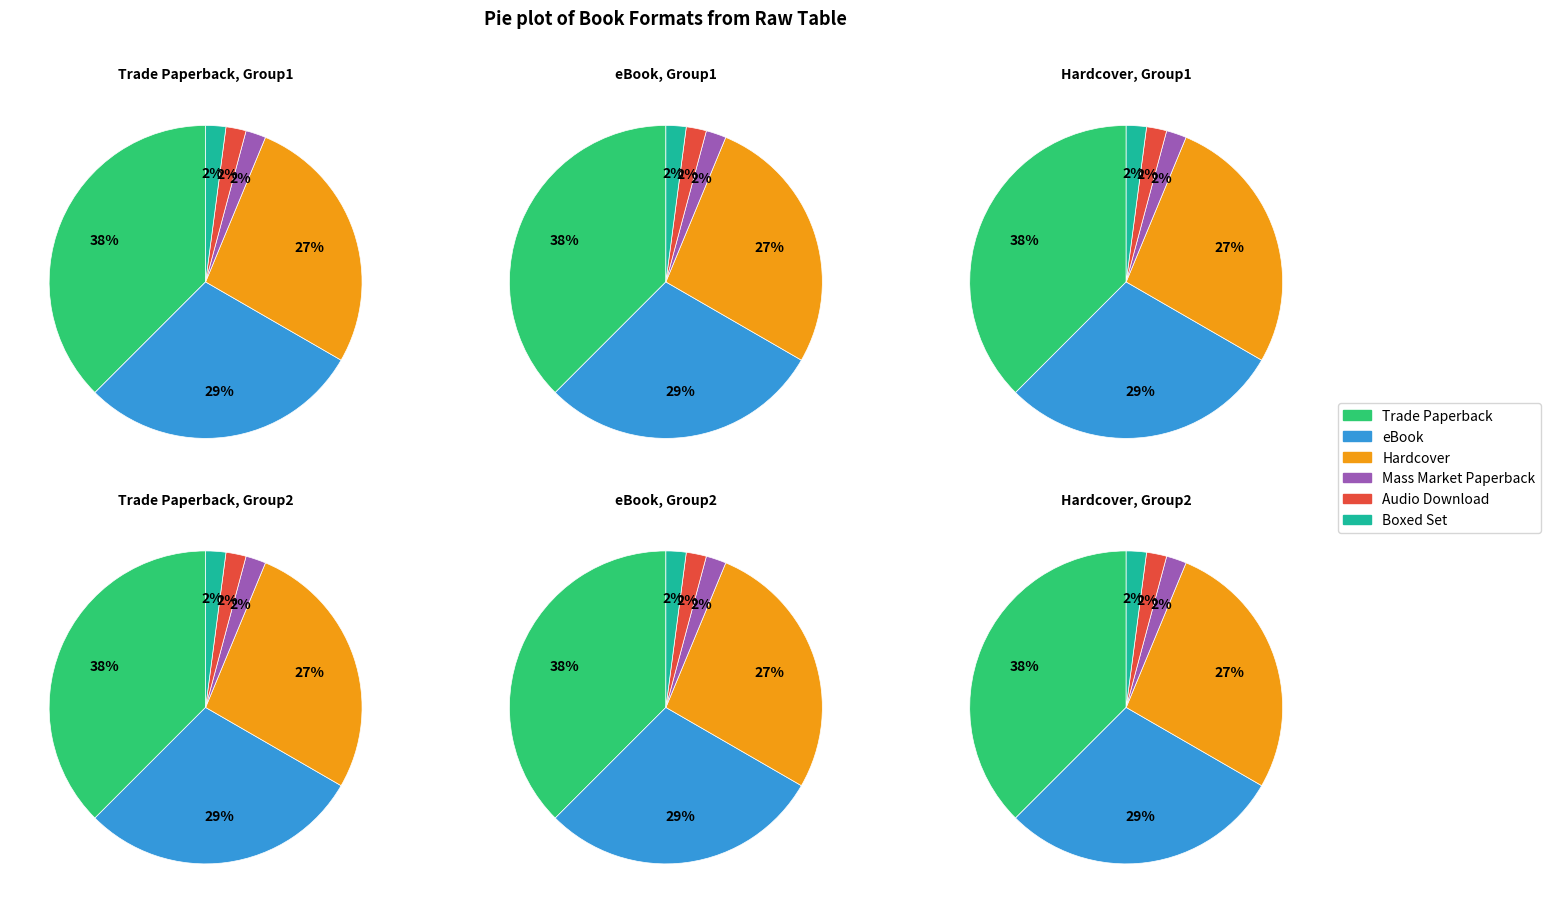

Is there a majority slice in this chart?

No